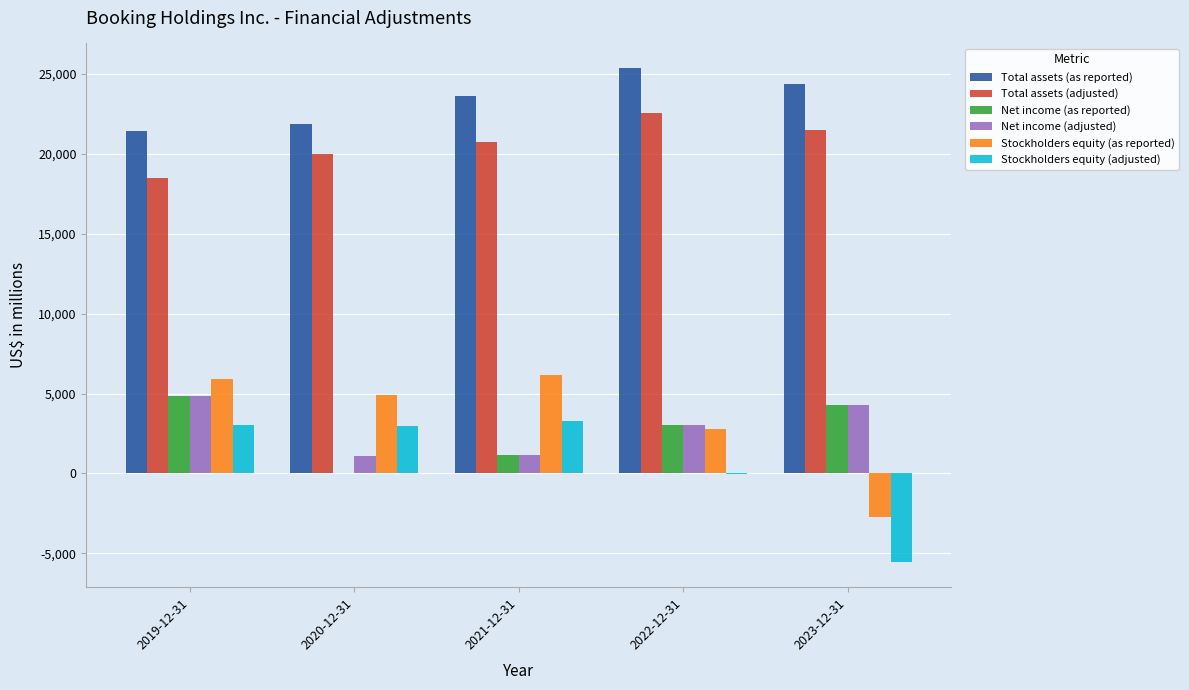

What is the sum of all Stockholders equity (adjusted) values?

3714